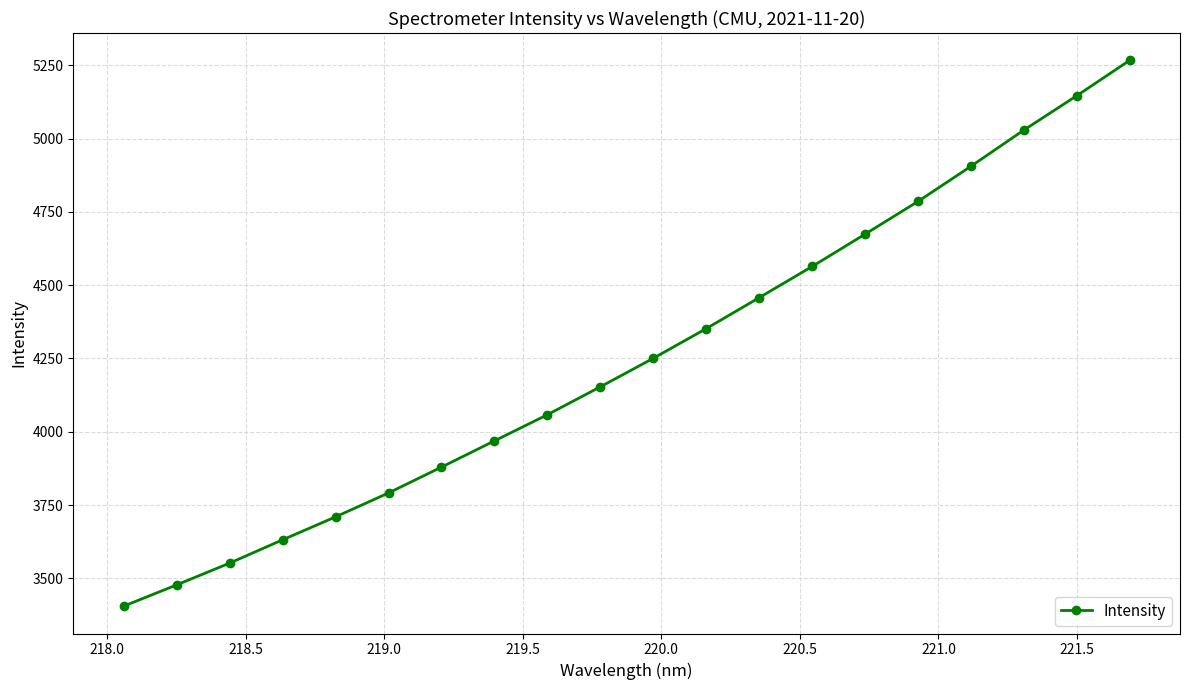

What is the value of the 20th point from the left?

5267.1